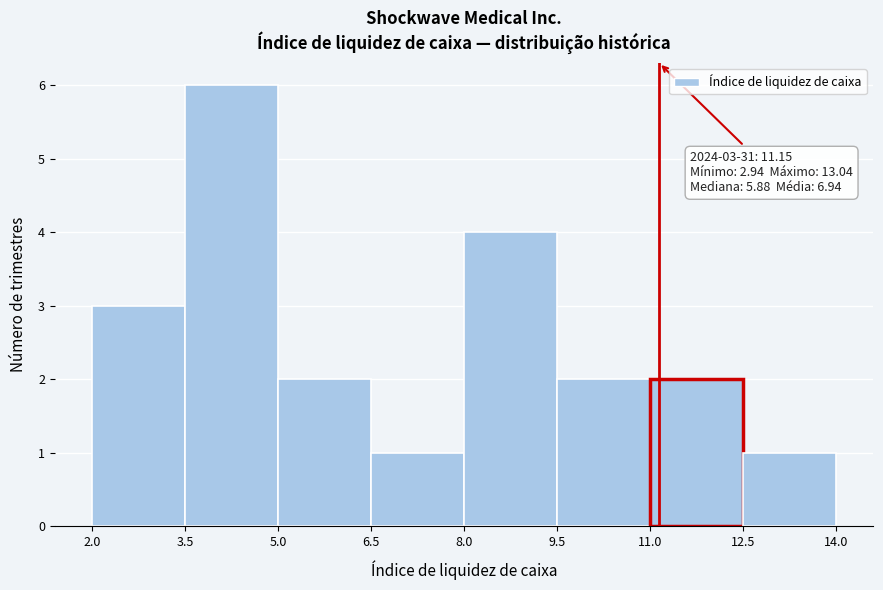

Which range on the x-axis has the tallest bar?

3.5 to 5.0